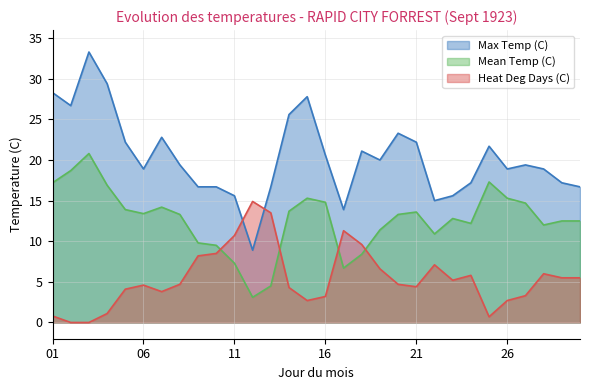

Does the chart display data point markers on the line(s)?

No